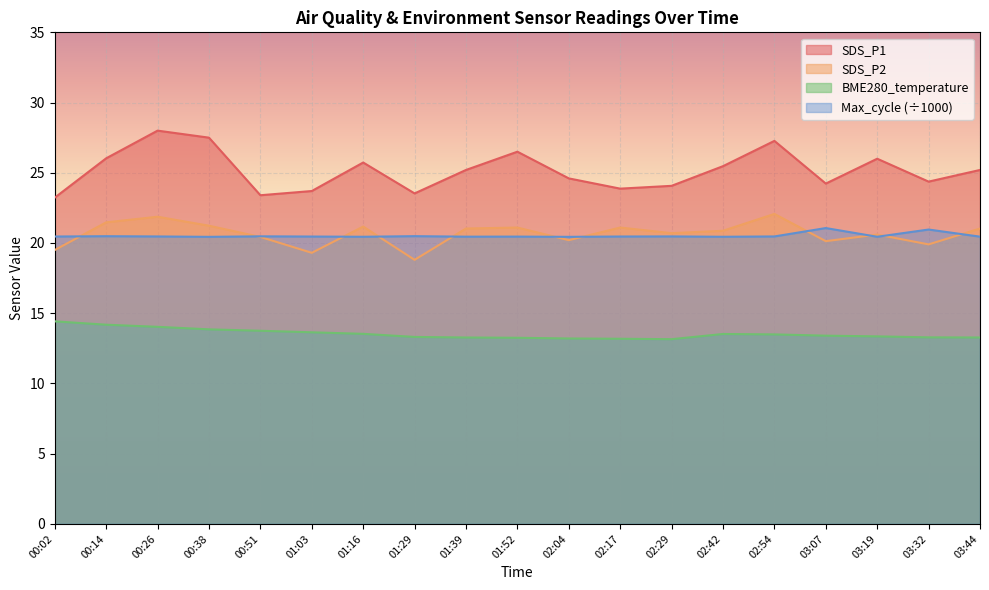

Does the chart display data point markers on the line(s)?

No